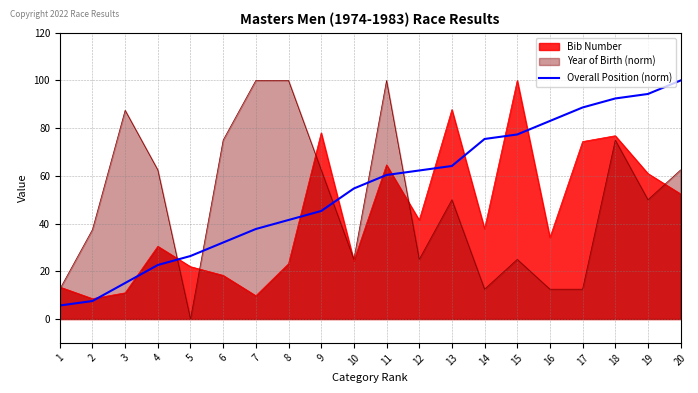

List the series in order of their overall mean, lowest first.

Bib Number, Year of Birth (norm), Overall Position (norm)